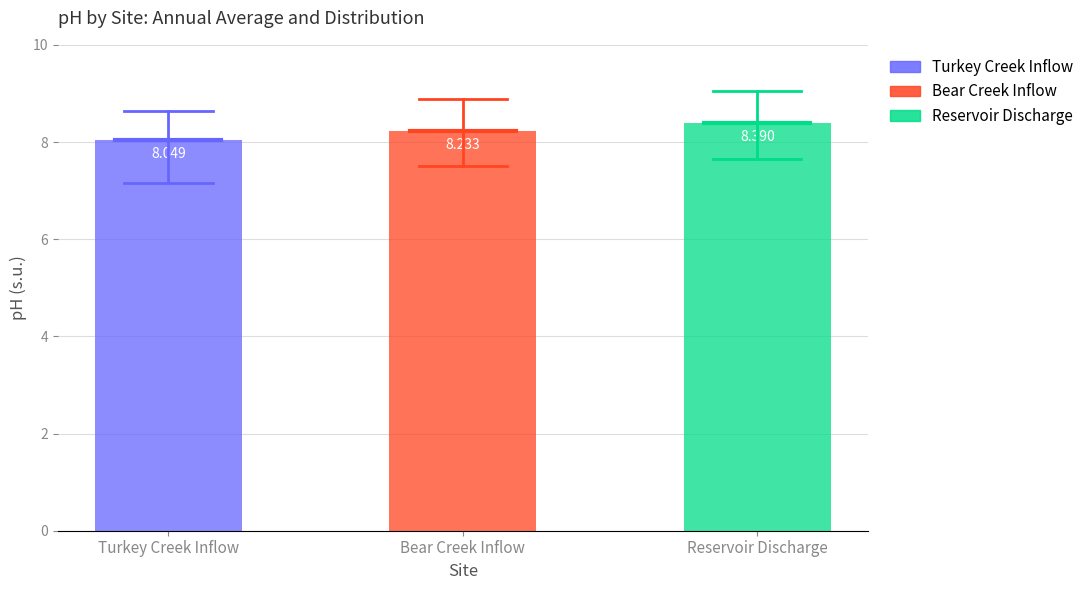

Which series changed the most between Turkey Creek Inflow and Reservoir Discharge?

Turkey Creek Inflow